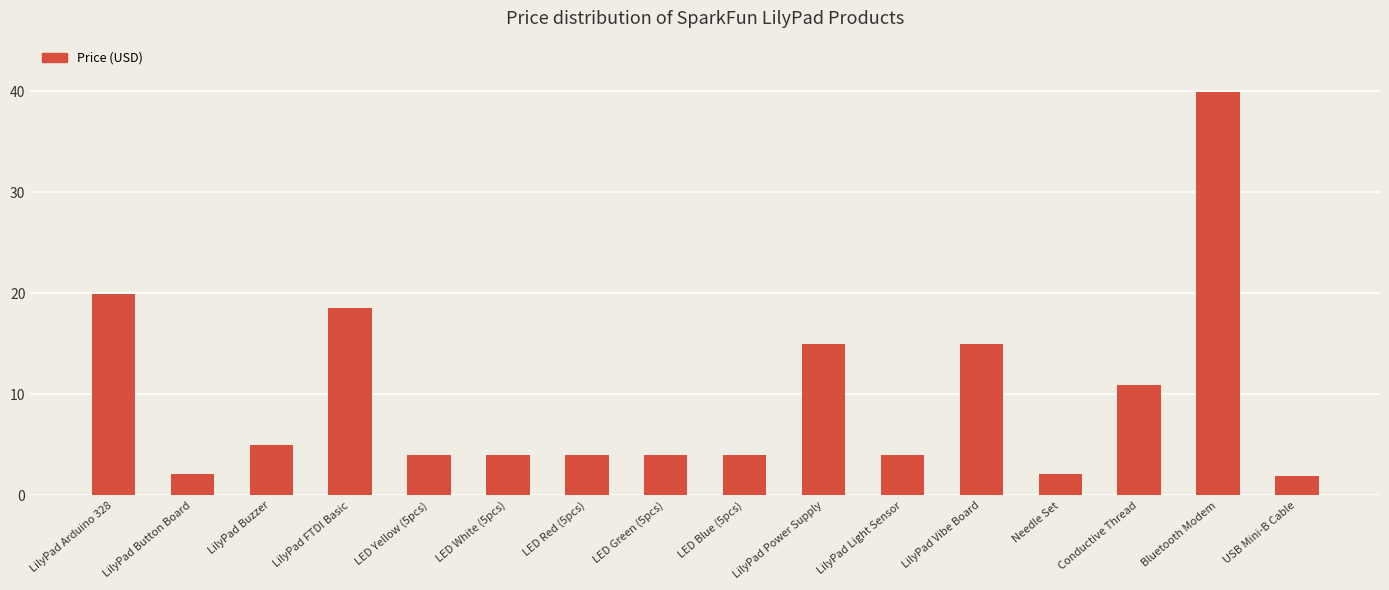

What is the difference between the maximum and minimum values?

38.0